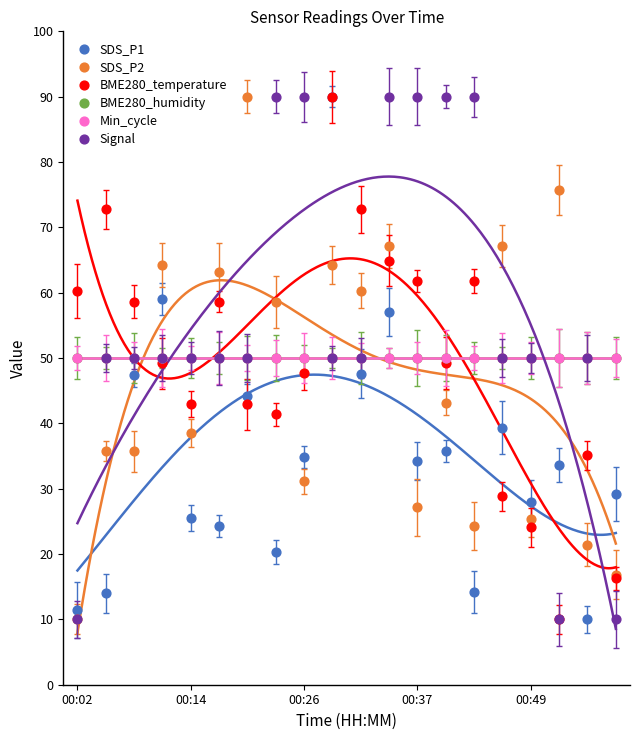

Which series contains the lowest Y value?

SDS_P1